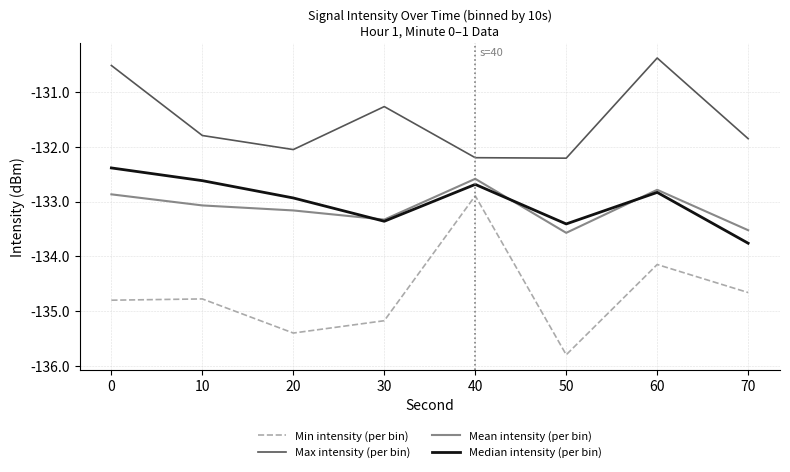

True or false: Min intensity (per bin) and Median intensity (per bin) intersect in this chart.

False